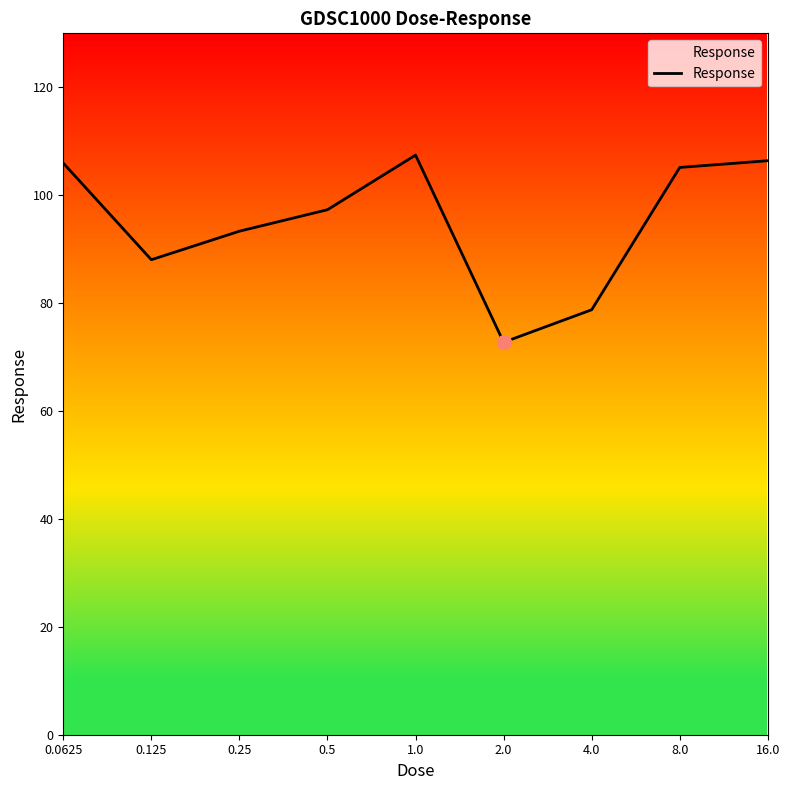

What is the difference between the maximum and minimum values?

34.7